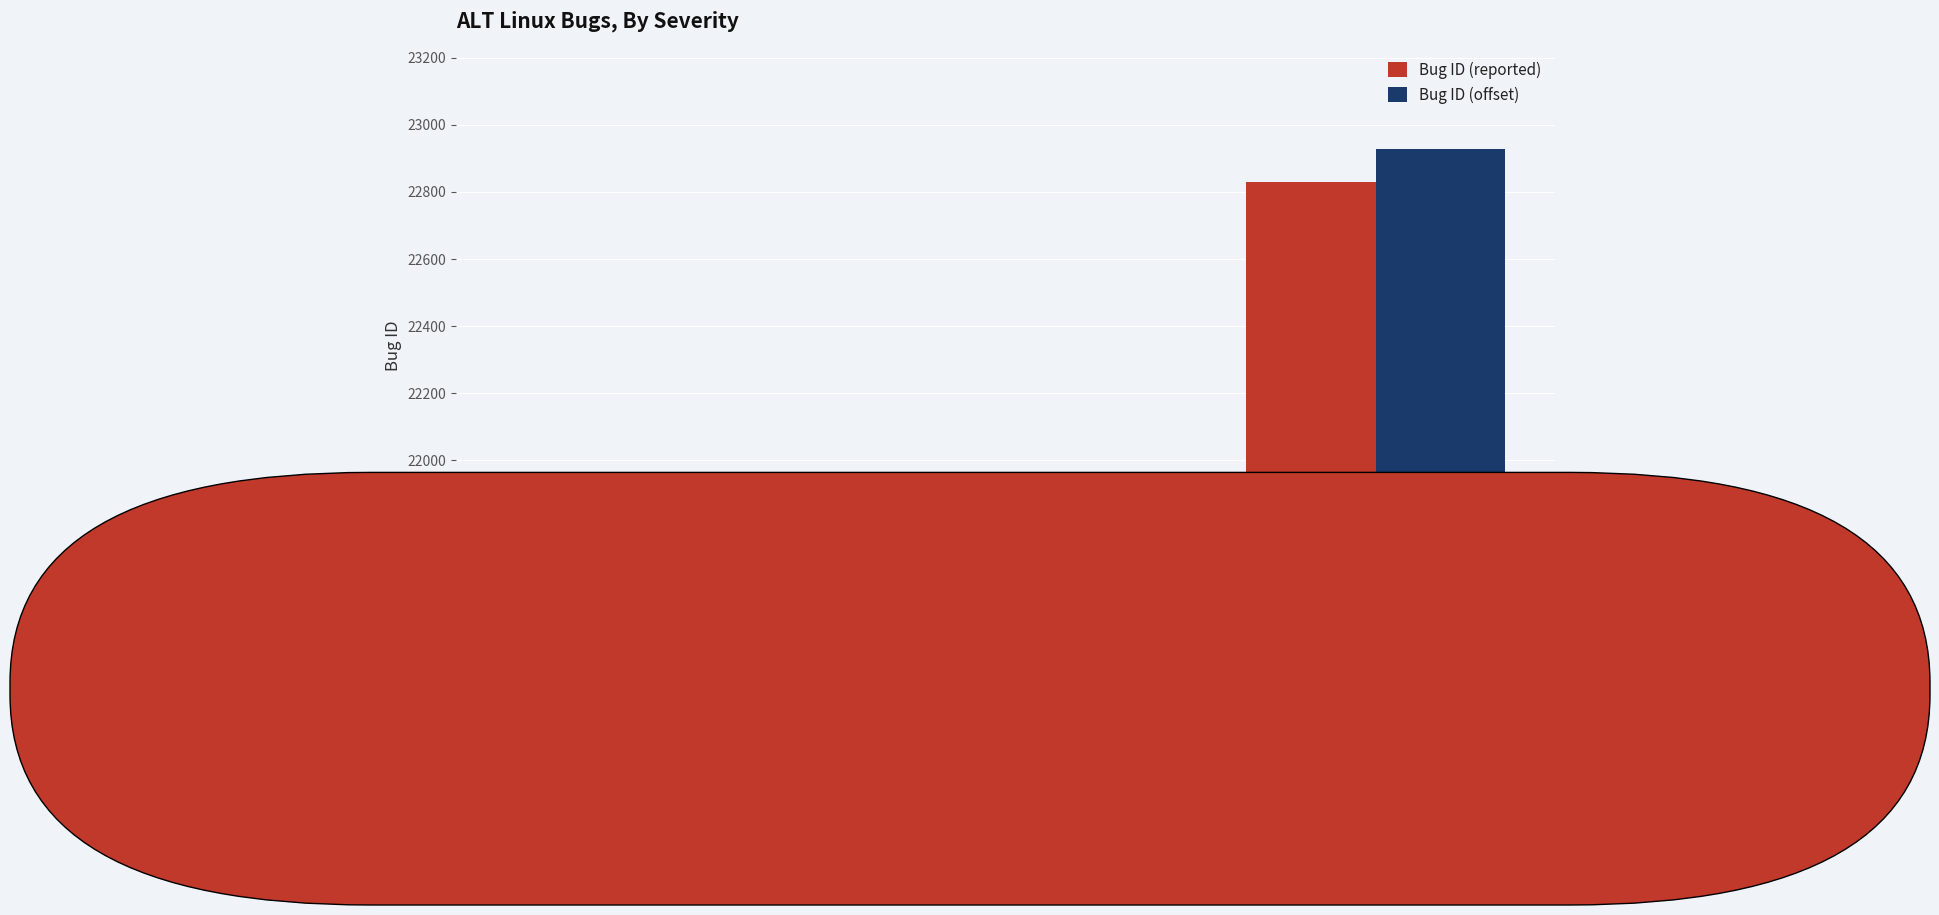

Reading left to right, what are all the values shown in this chart?

Bug ID (reported): 21653	21730	22829
Bug ID (offset): 21753	21830	22929